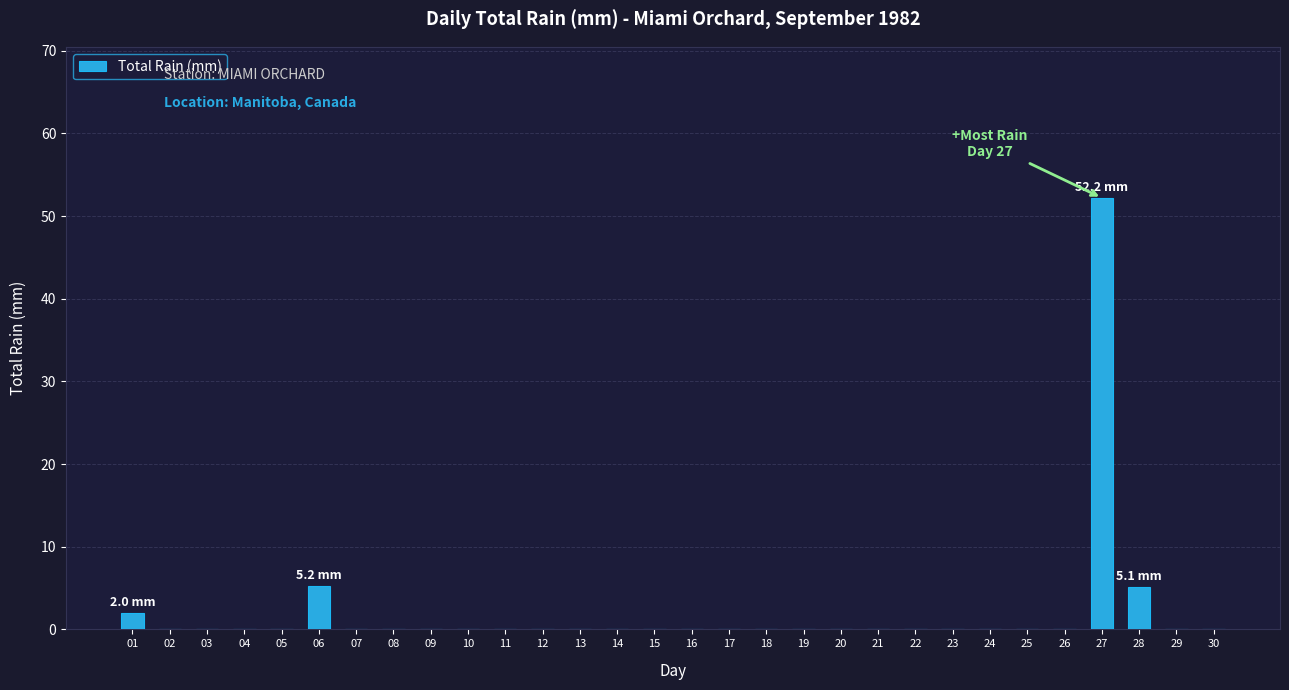

The chart shows a value of 0.0 at 30. True or false?

True